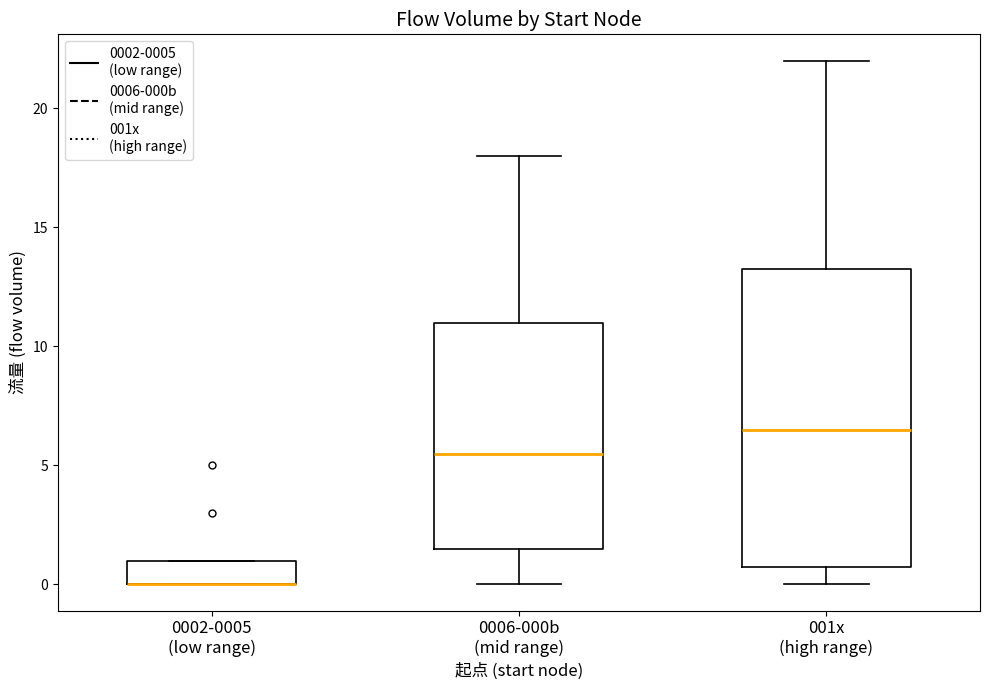

Comparing the boxes themselves (not the whiskers), which one is the tallest?

001x (high range)